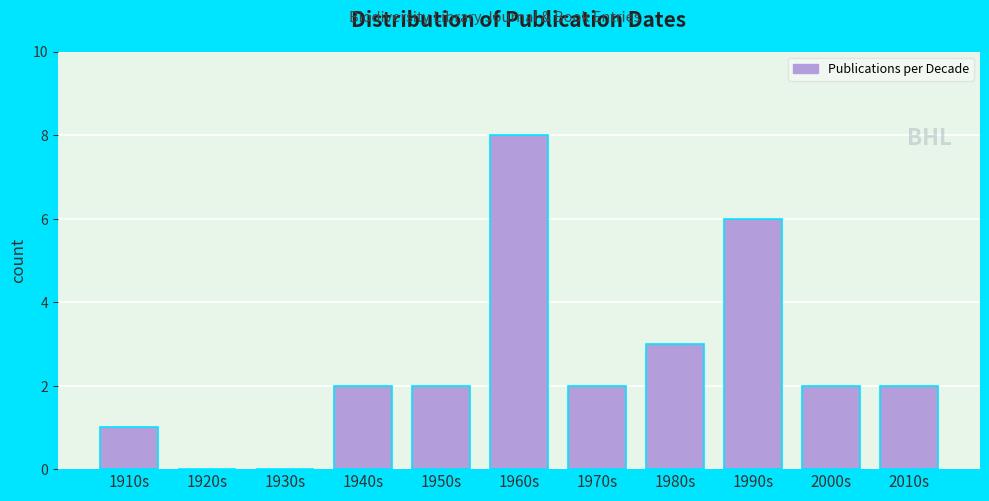

Reading left to right, what are all the values shown in this chart?

1910s=1	1920s=0	1930s=0	1940s=2	1950s=2	1960s=8	1970s=2	1980s=3	1990s=6	2000s=2	2010s=2